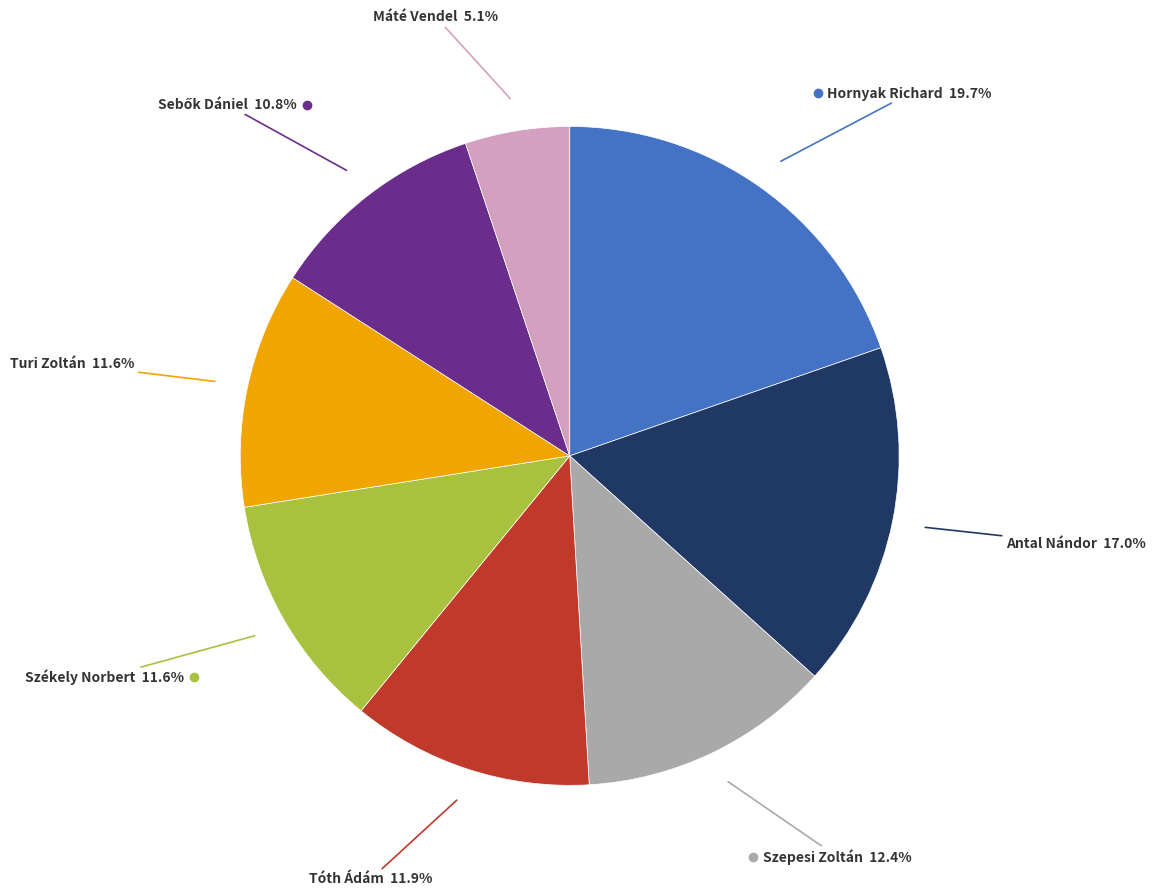

Does any single category account for the majority?

No